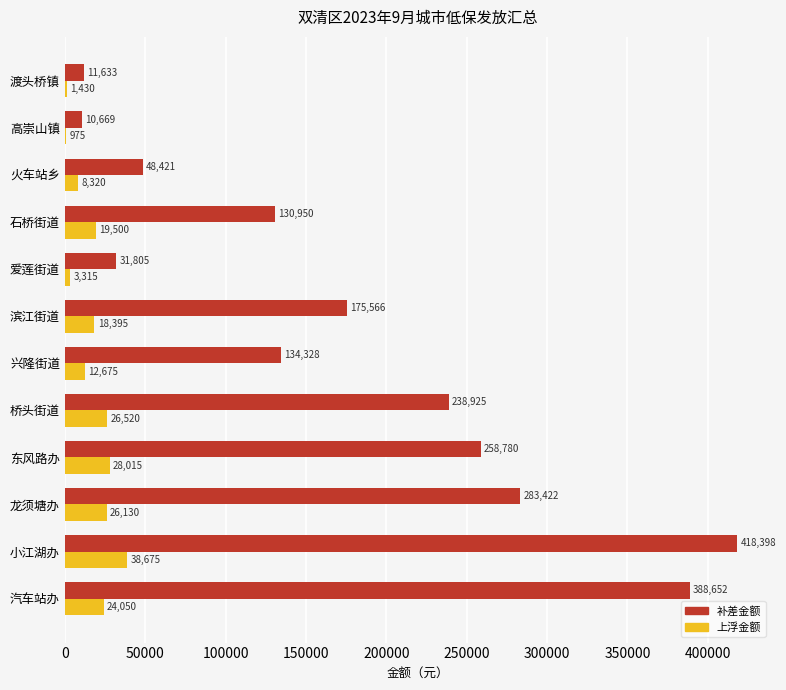

What is the sum of all 上浮金额 values?

208000